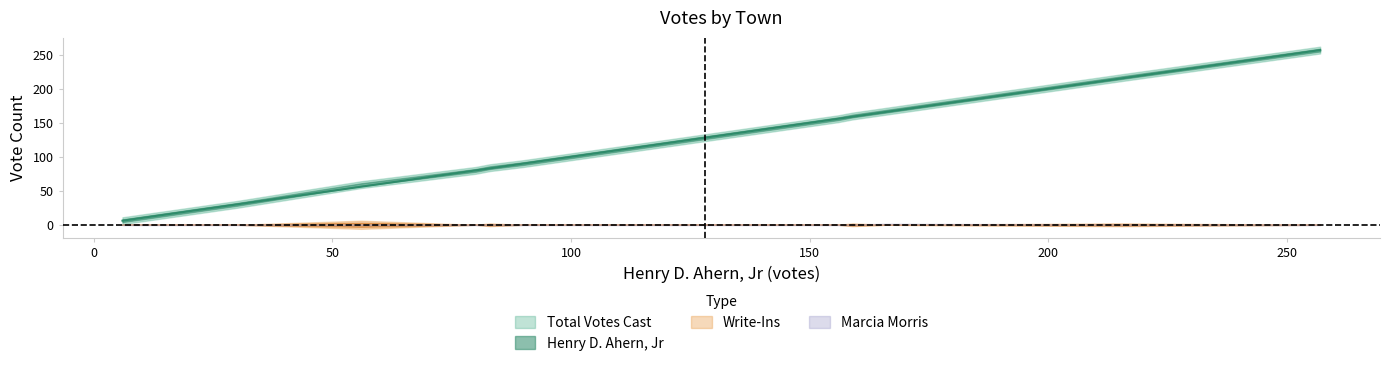

Reading left to right, transcribe all the data shown in this chart.

Henry D. Ahern, Jr: Alexandria=142	Ashland=143	Bridgewater=128	Bristol=257	Campton=216	Canaan=159	Dorchester=30	Ellsworth=6	Grafton=83	Groton=56	Hebron=90	Holderness=166	Orange=20	Plymouth=214	Rumney=156	Warren=80	Wentworth=113
Total Votes Cast: Alexandria=142	Ashland=143	Bridgewater=128	Bristol=257	Campton=217	Canaan=160	Dorchester=30	Ellsworth=6	Grafton=84	Groton=59	Hebron=90	Holderness=167	Orange=20	Plymouth=215	Rumney=156	Warren=80	Wentworth=113
Marcia Morris: Alexandria=0	Ashland=0	Bridgewater=0	Bristol=0	Campton=0	Canaan=0	Dorchester=0	Ellsworth=0	Grafton=0	Groton=0	Hebron=0	Holderness=1	Orange=0	Plymouth=0	Rumney=0	Warren=0	Wentworth=0
Write-Ins: Alexandria=0	Ashland=0	Bridgewater=0	Bristol=0	Campton=1	Canaan=1	Dorchester=0	Ellsworth=0	Grafton=1	Groton=3	Hebron=0	Holderness=0	Orange=0	Plymouth=1	Rumney=0	Warren=0	Wentworth=0